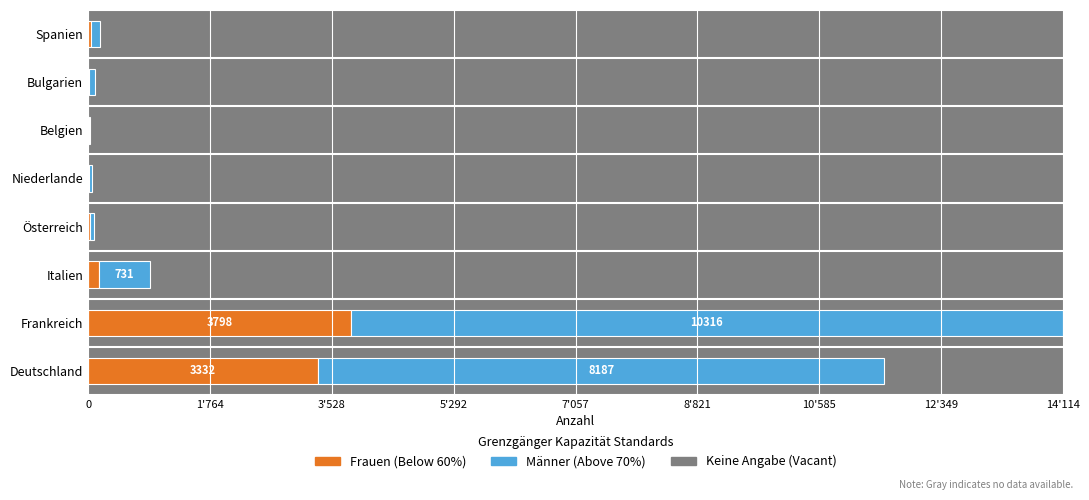

Which has a higher value, Italien or Bulgarien?

Italien